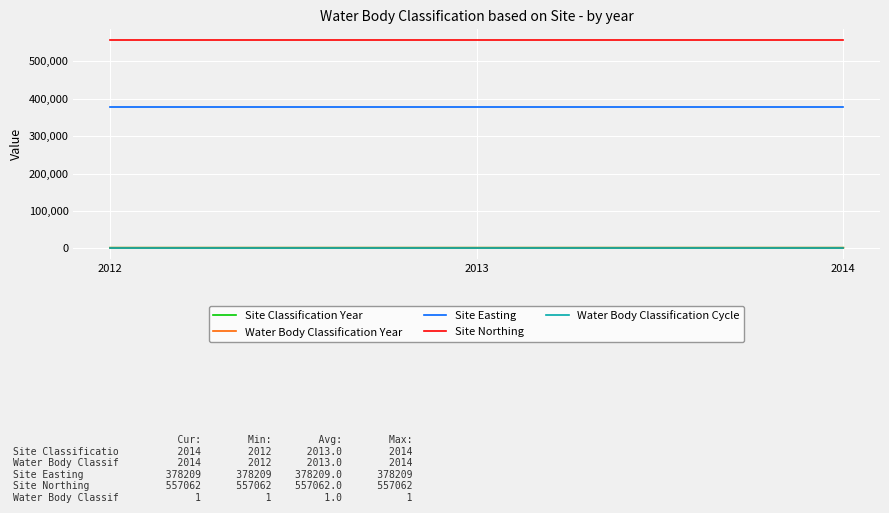

The value of Water Body Classification Year at 2012 is 2012. True or false?

True